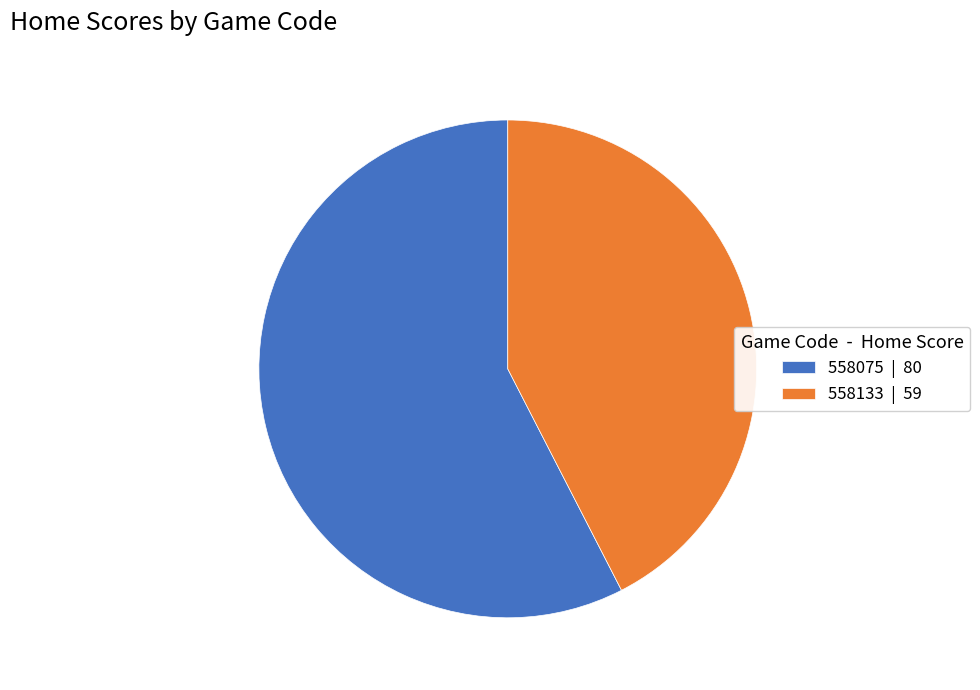

How many slices are in this pie chart?

2